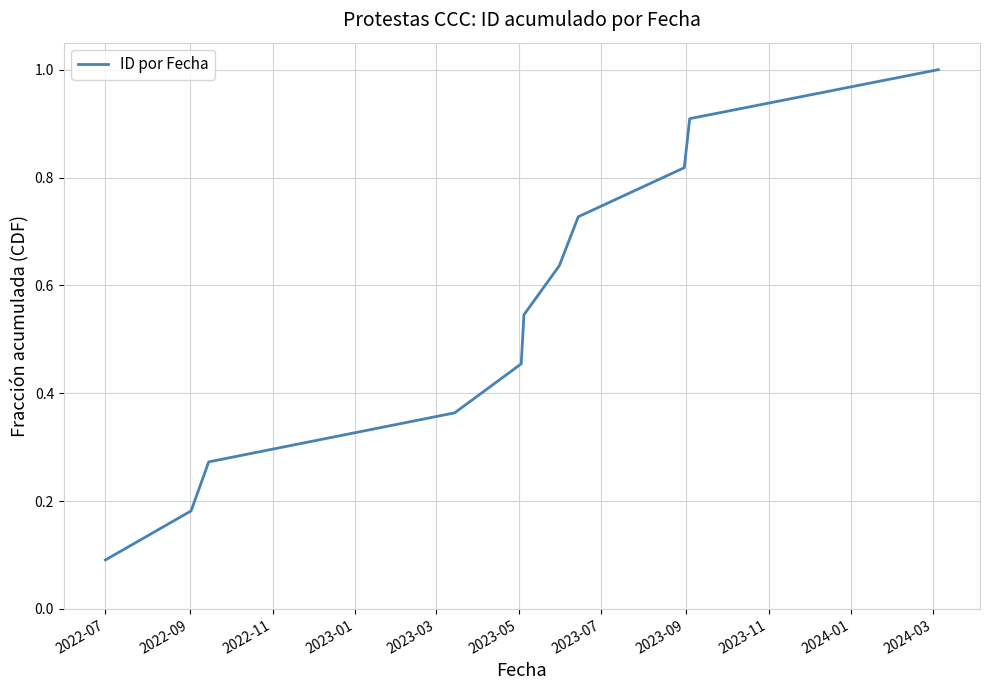

What is the greatest value displayed?

1.0